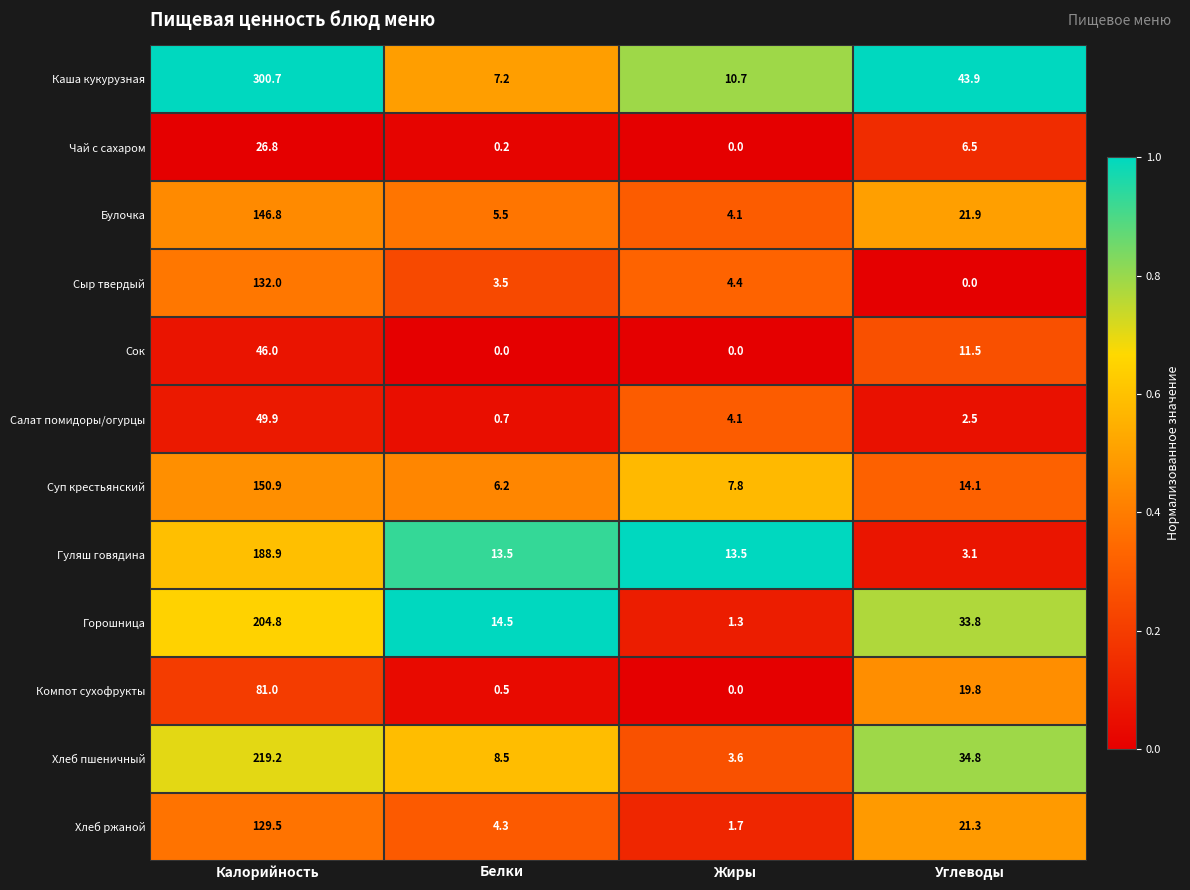

Which series has the widest spread of values?

Каша кукурузная